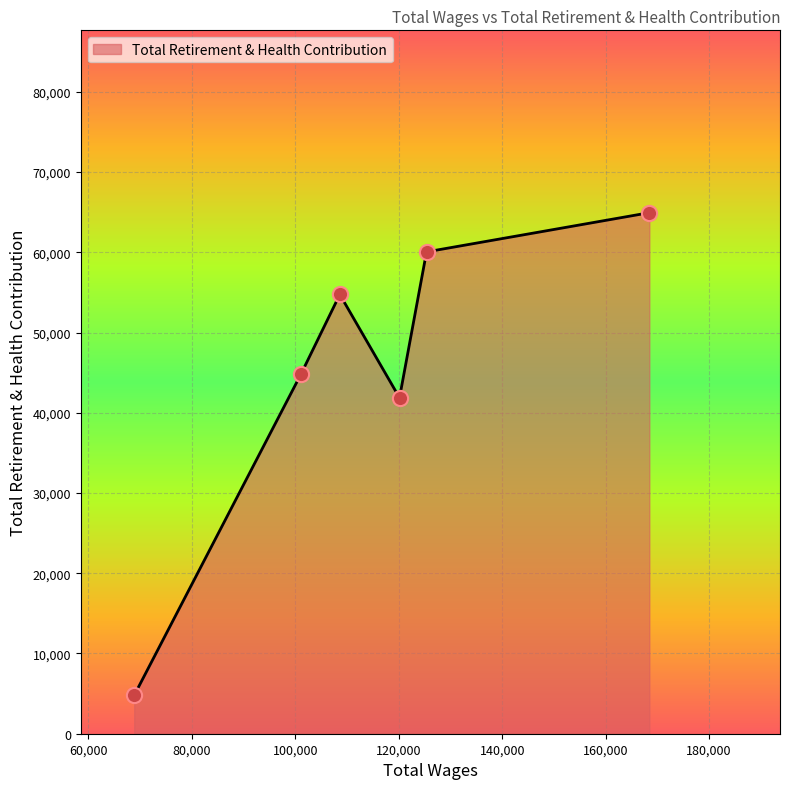

What is the minimum value shown in the chart?

4783